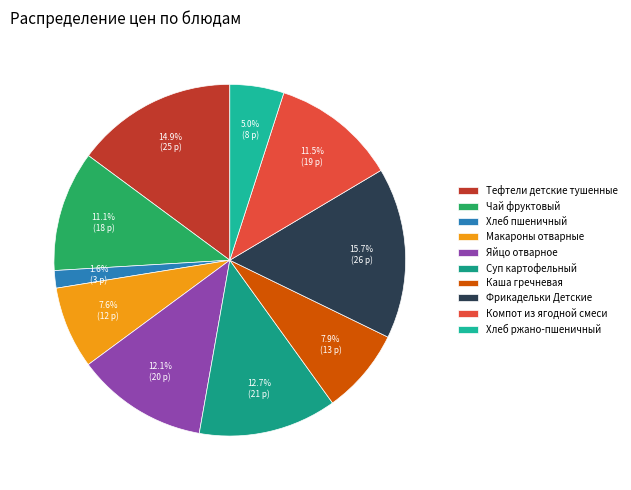

Is it true that Тефтели детские тушенные is 22% of the pie?

False